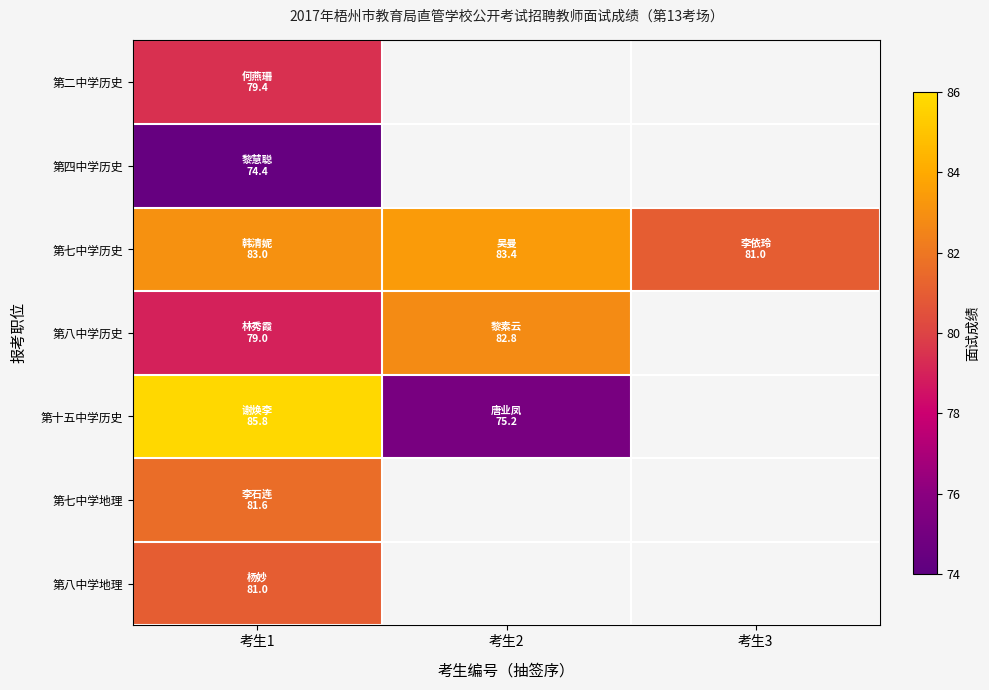

How many categories are shown in the chart?

3